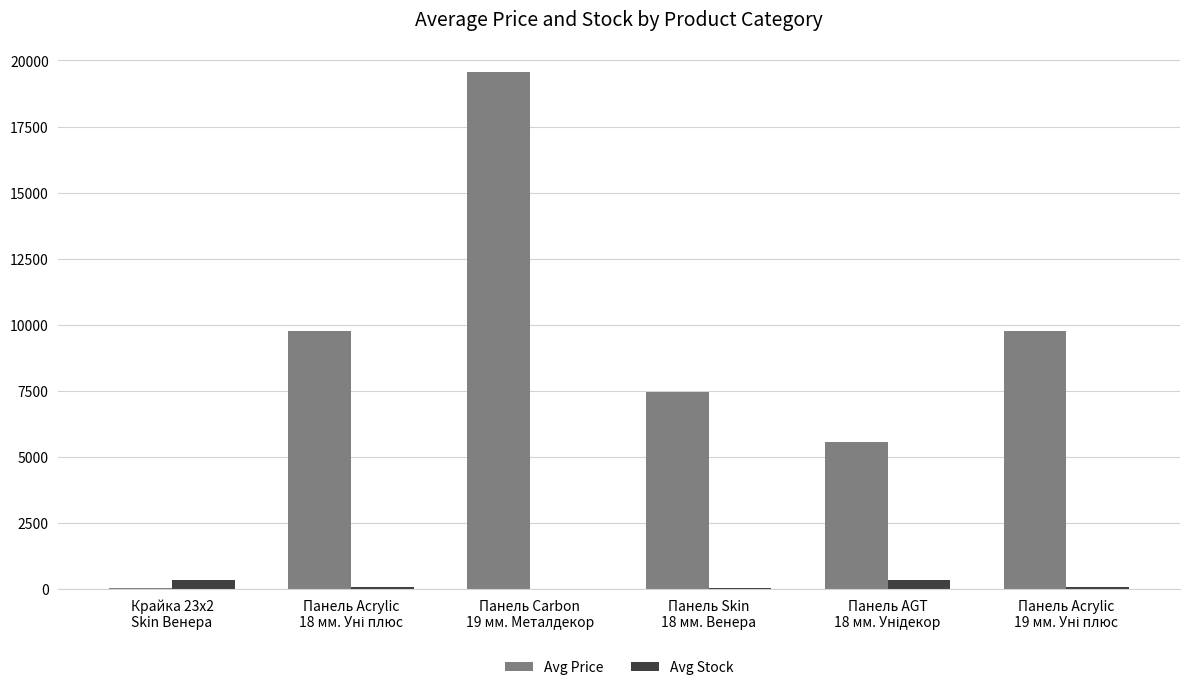

Which series has the largest total across all categories?

Avg Price